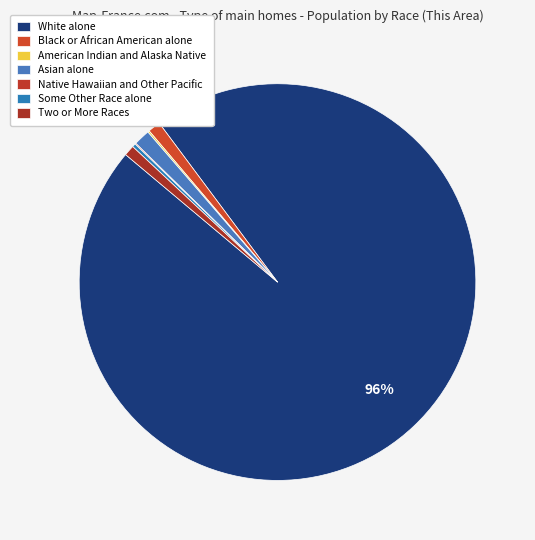

Count the number of slices in the pie.

7